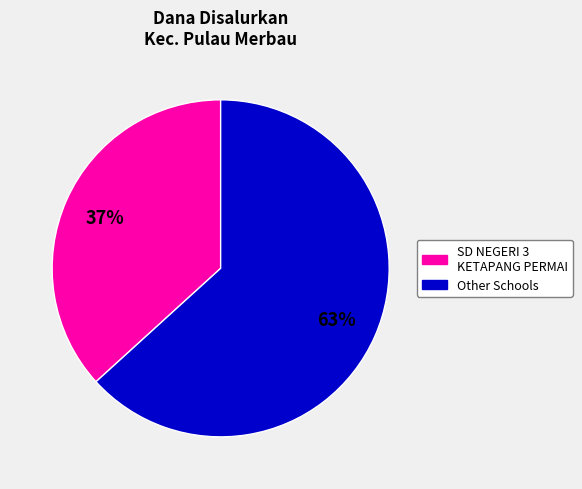

To the nearest percent, what is the average slice percentage?

50%